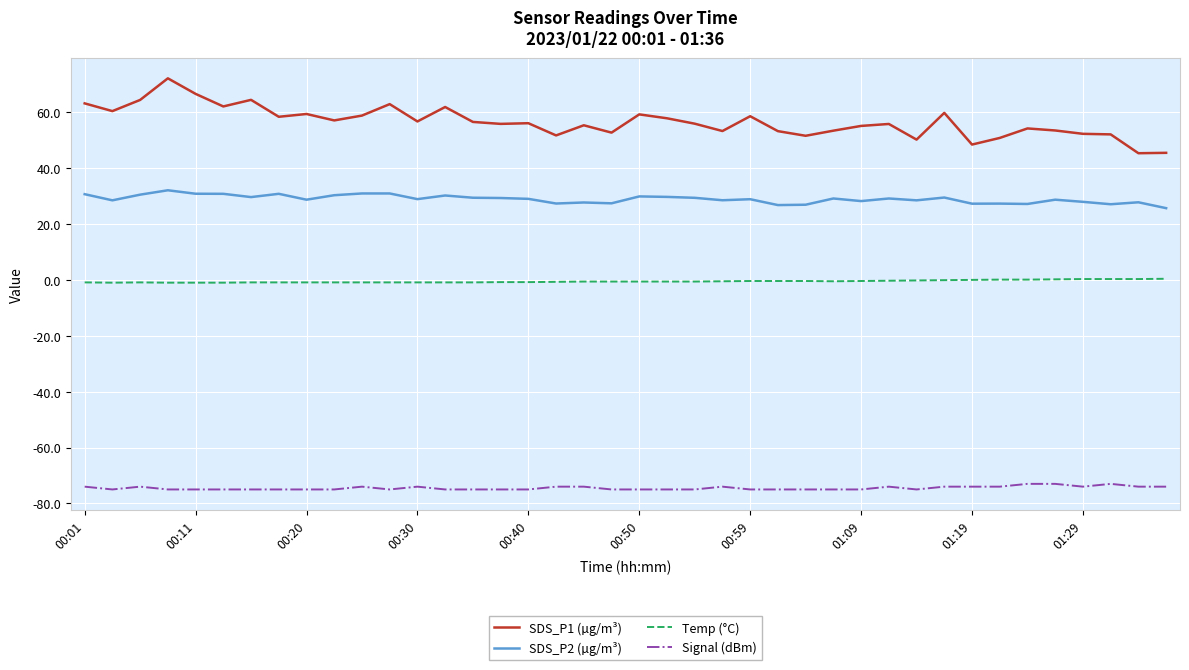

What is the greatest value displayed?

72.1